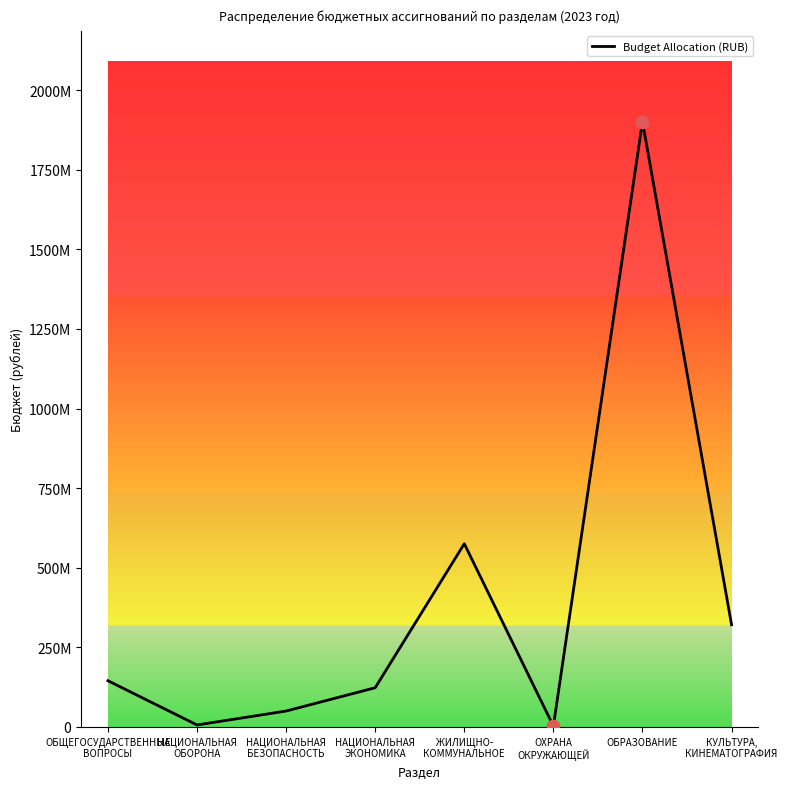

Is this an area chart (filled region under the line)?

No